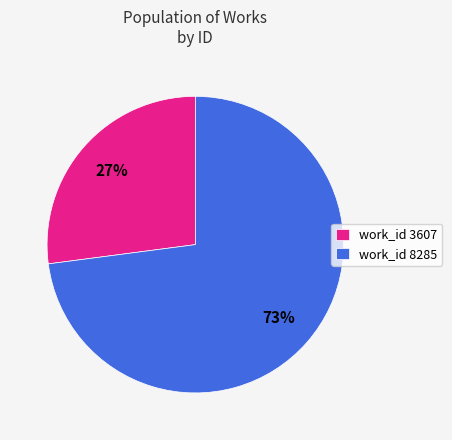

Combined, do work_id 3607 and work_id 8285 account for over 50%?

Yes